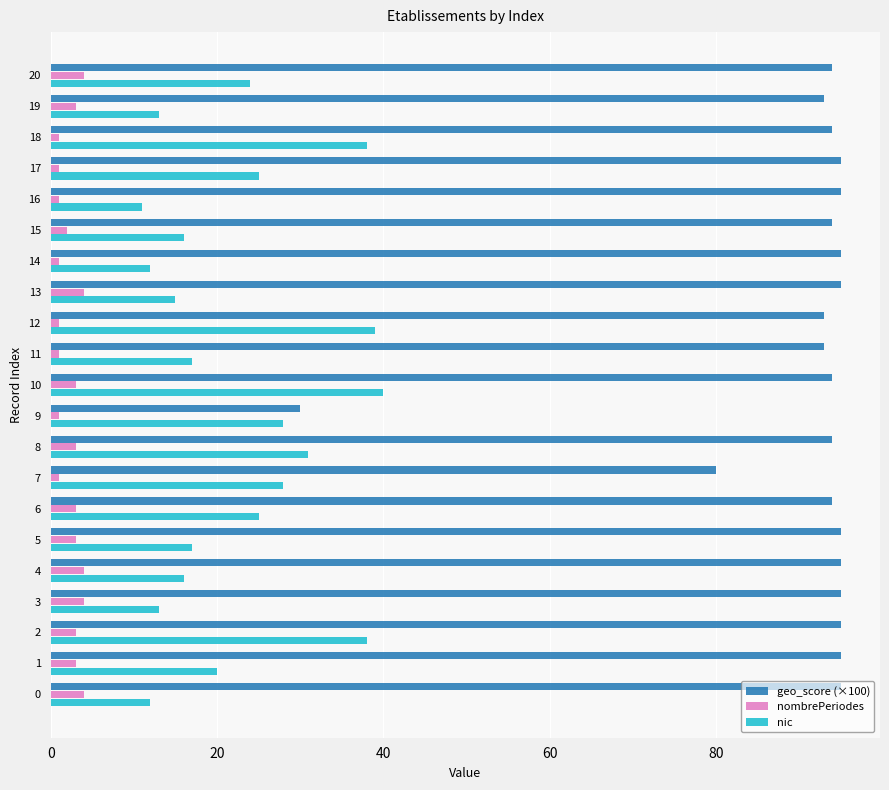

At how many categories does at least one series exceed 86?

19